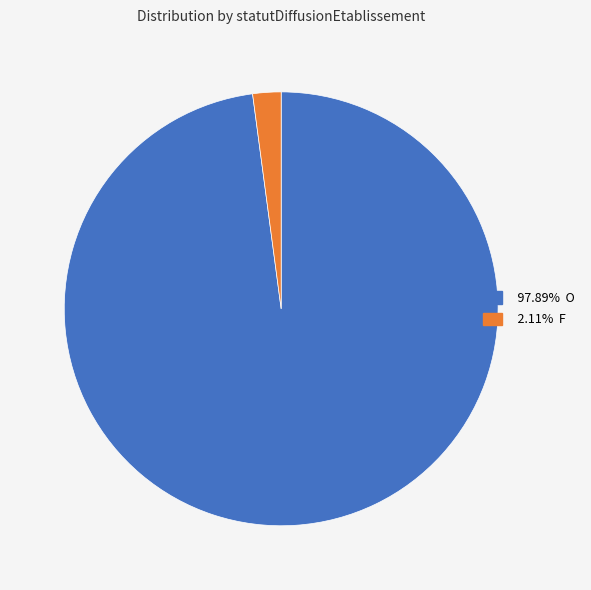

Is there a majority slice in this chart?

Yes